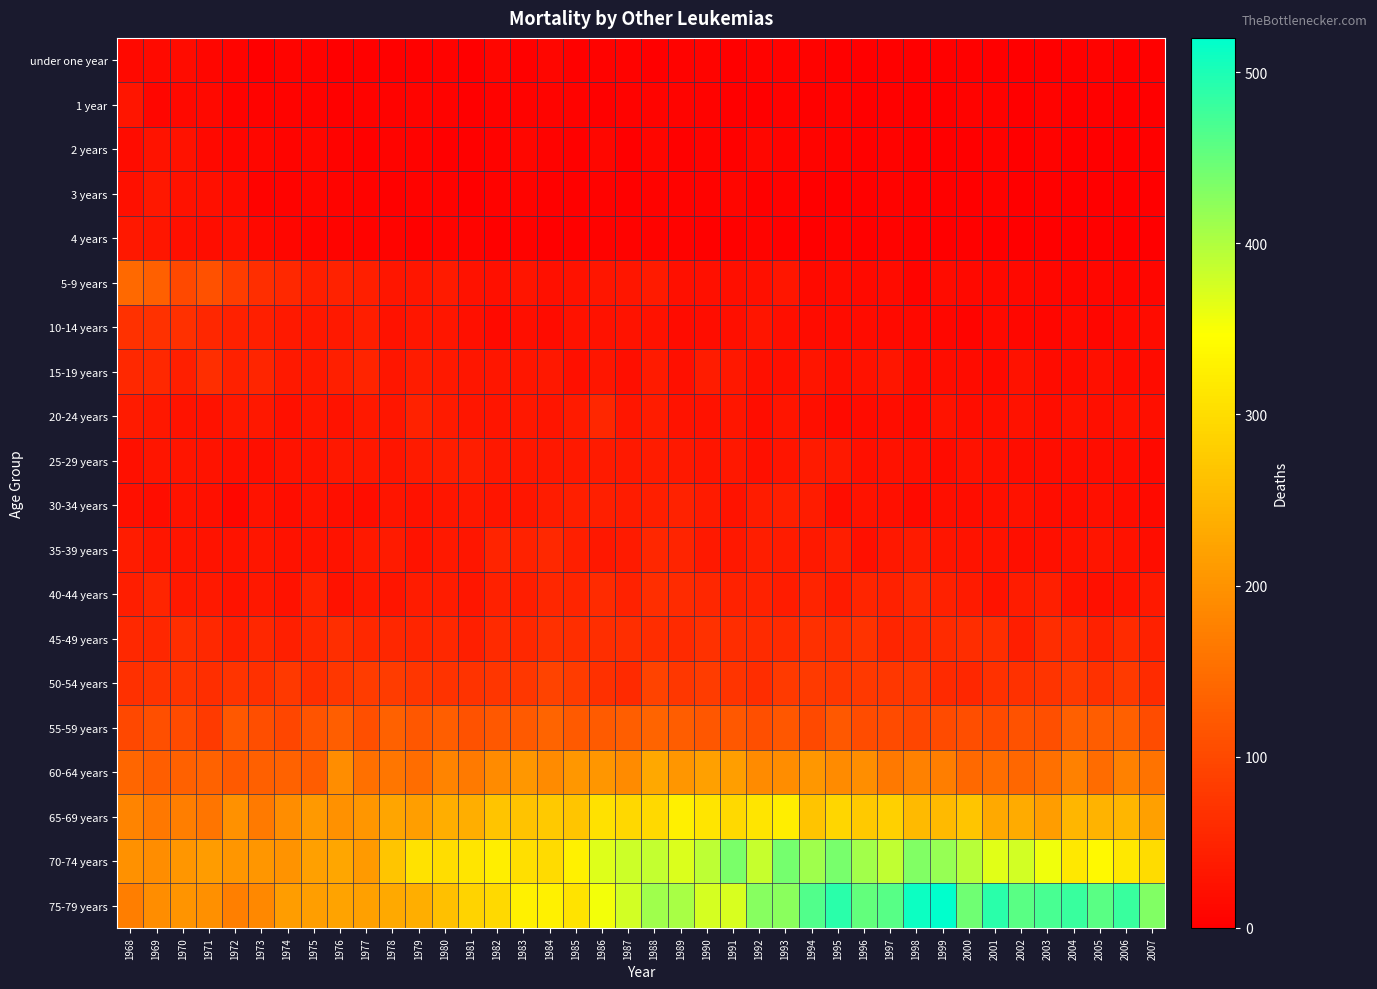

Which has a higher value, 2001 or 1977?

1977